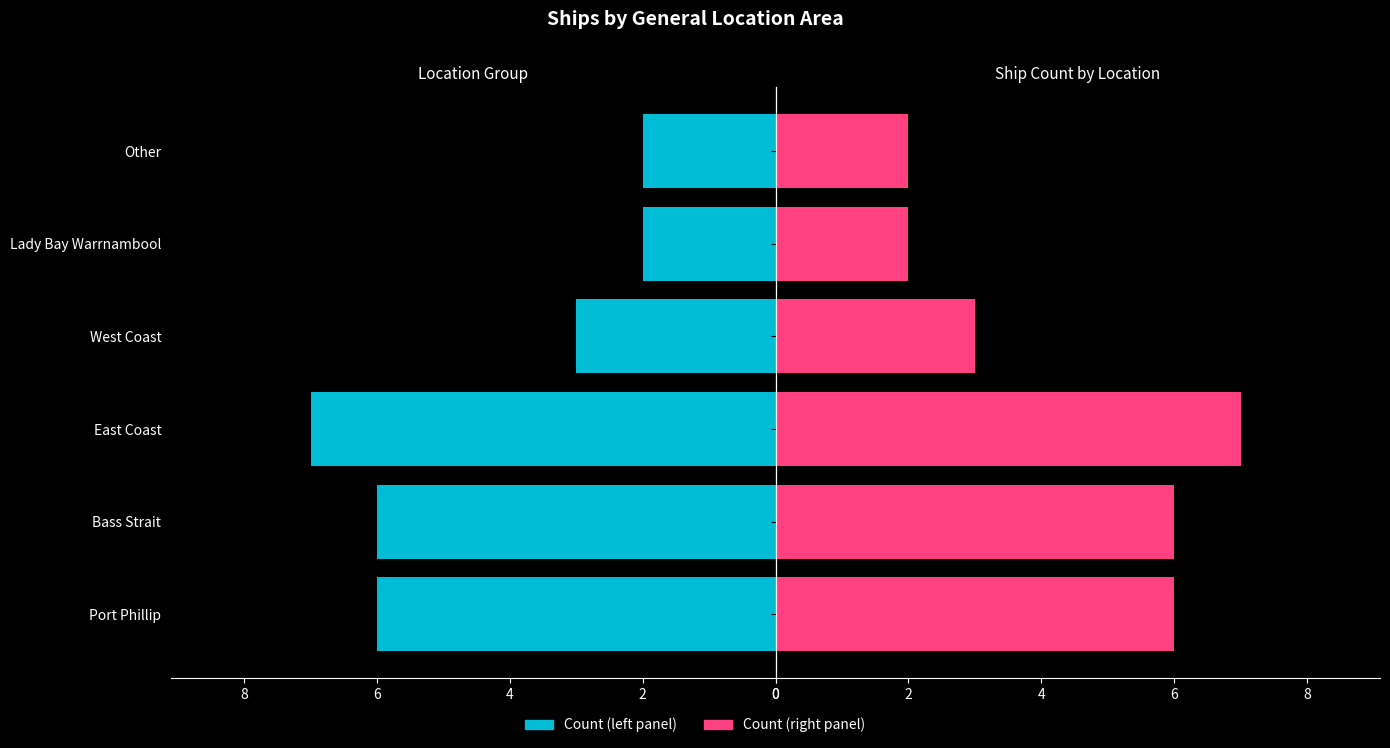

How many Count (left) values are between 2 and 6?

5